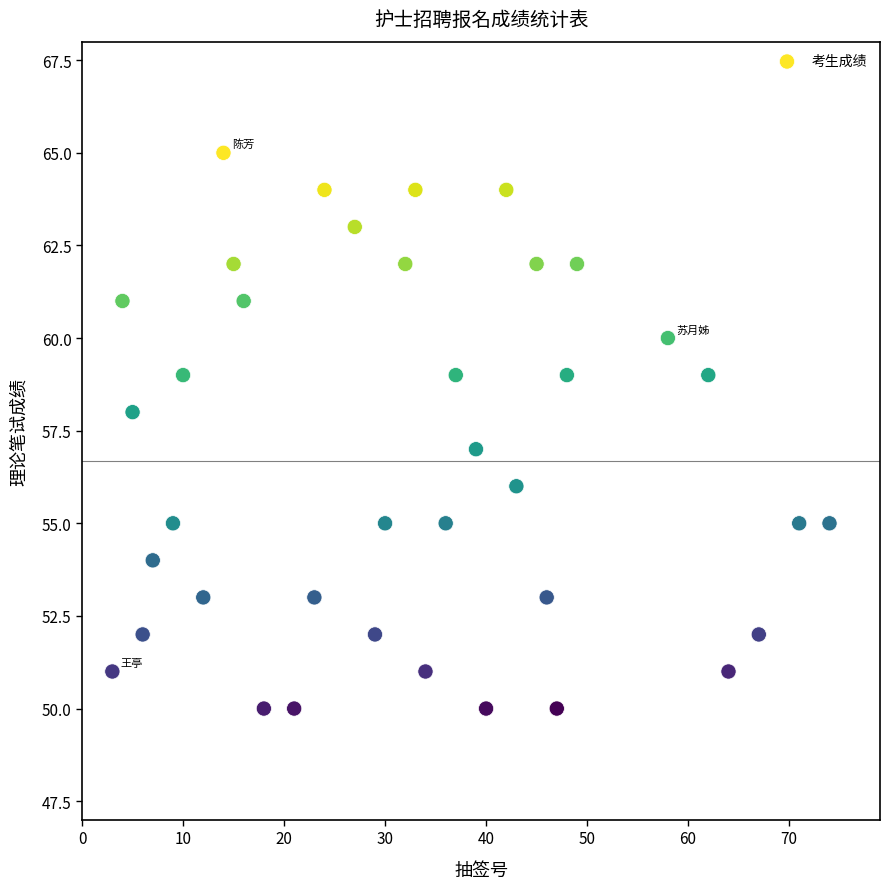

What is the range of Y values (max minus min)?

15